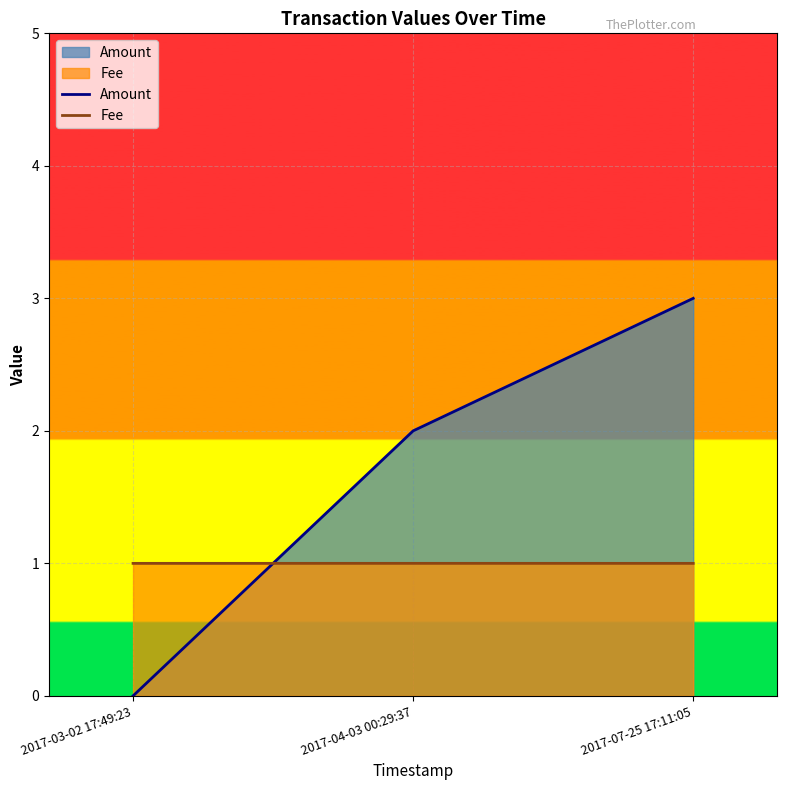

At which label does Amount reach its minimum?

2017-03-02 17:49:23